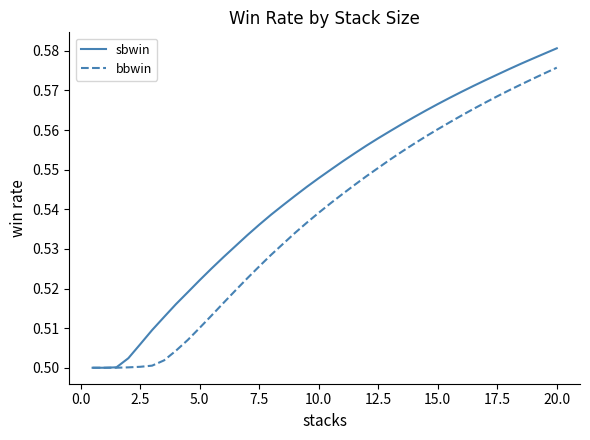

Rank the series by their average value, from lowest to highest.

bbwin, sbwin